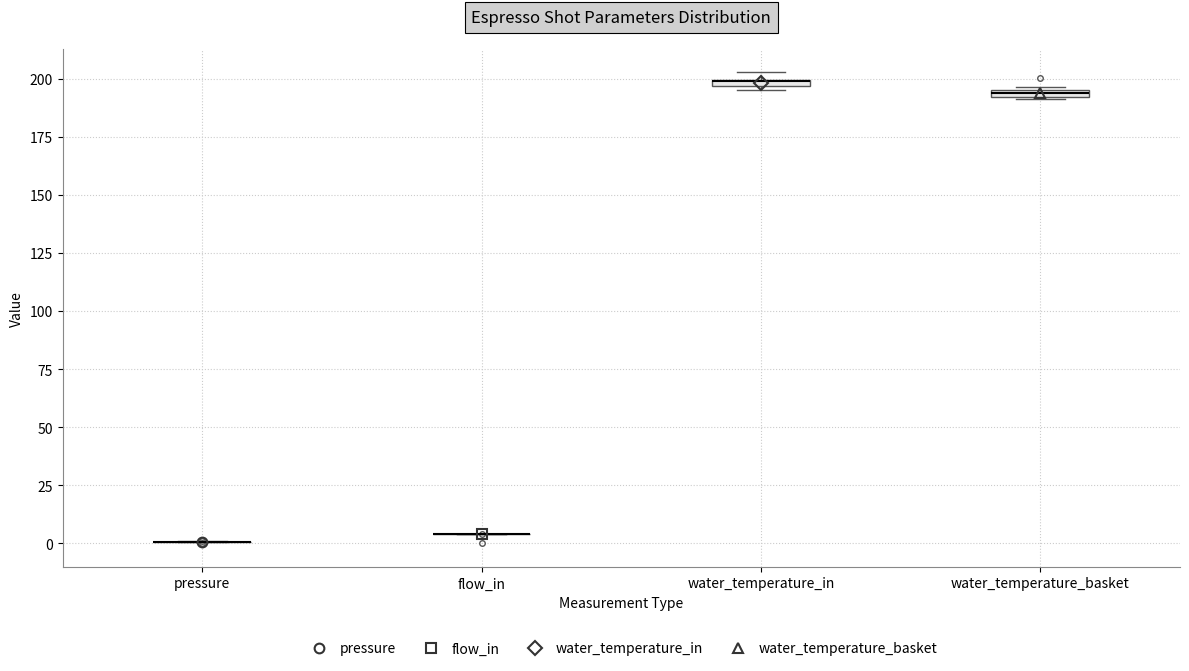

Where is the lower edge of the box for water_temperature_basket on the y-axis? The values are not printed on the chart, so give them approximately, as read against the axis.

190